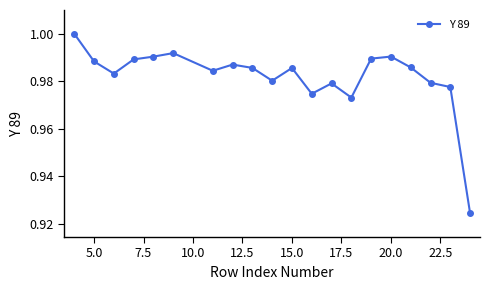

What is the sum of all values?

19.6